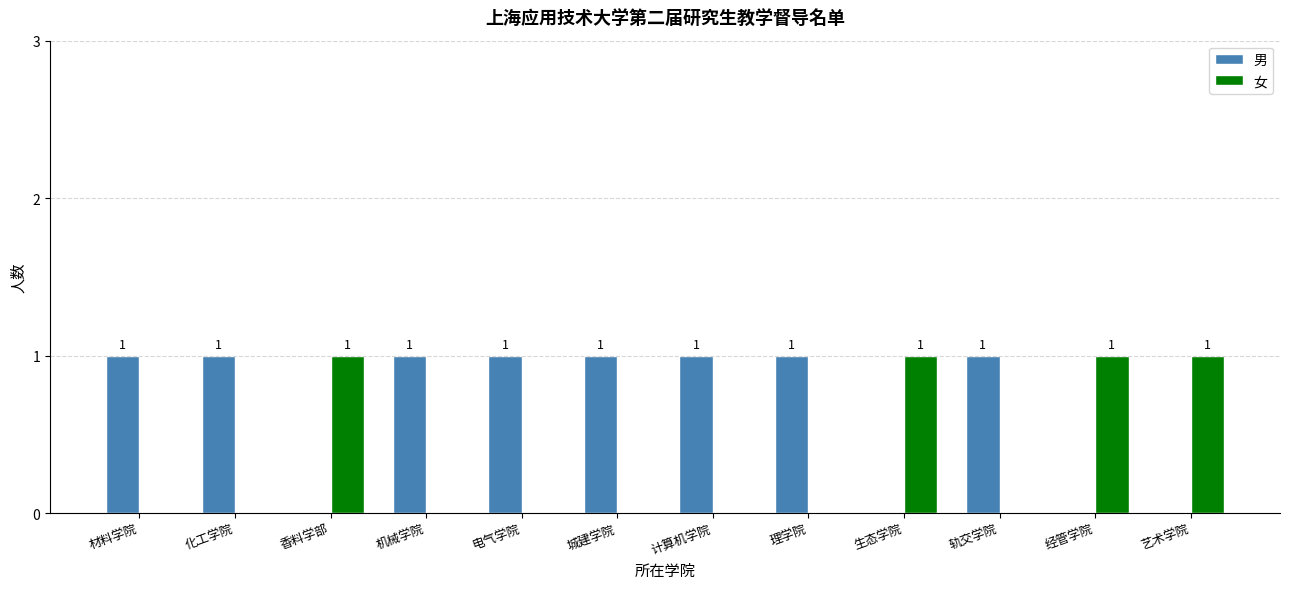

Which series has the largest total across all categories?

男